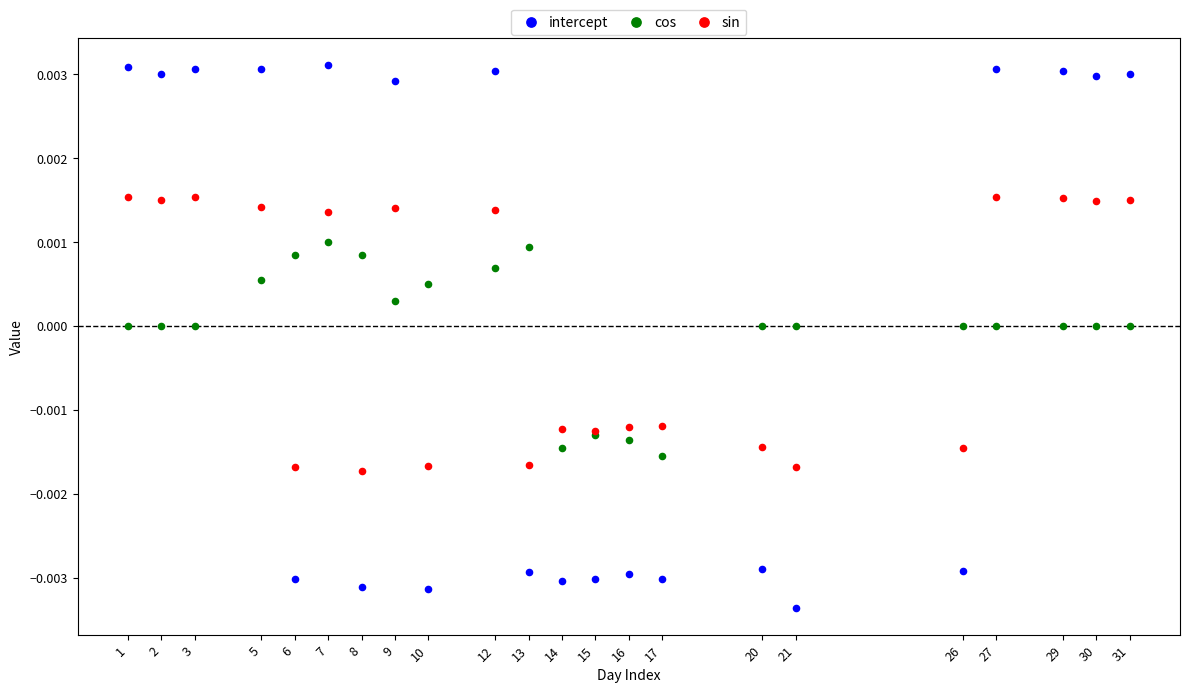

Which series has the largest Y range (max minus min)?

intercept